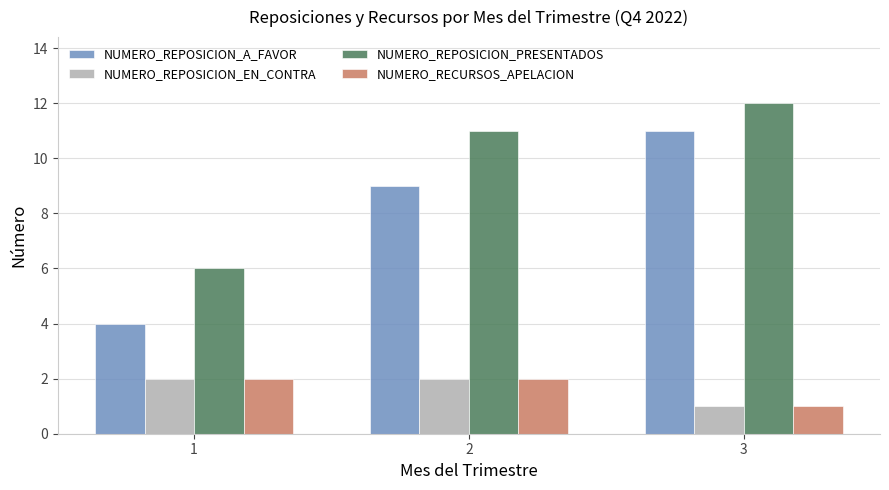

At how many categories does at least one series exceed 2?

3